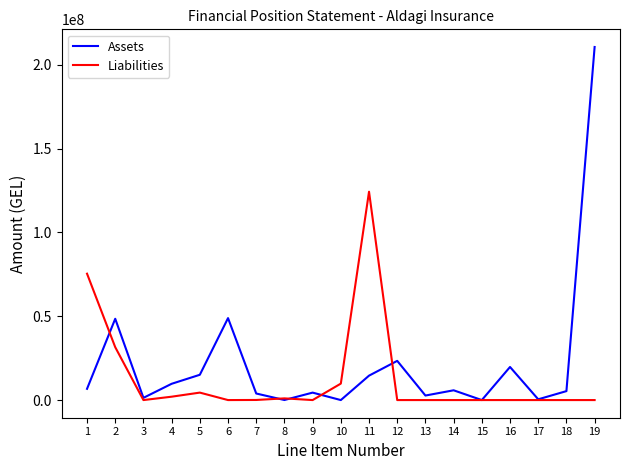

Rank the series by their maximum value, from highest to lowest.

Assets, Liabilities